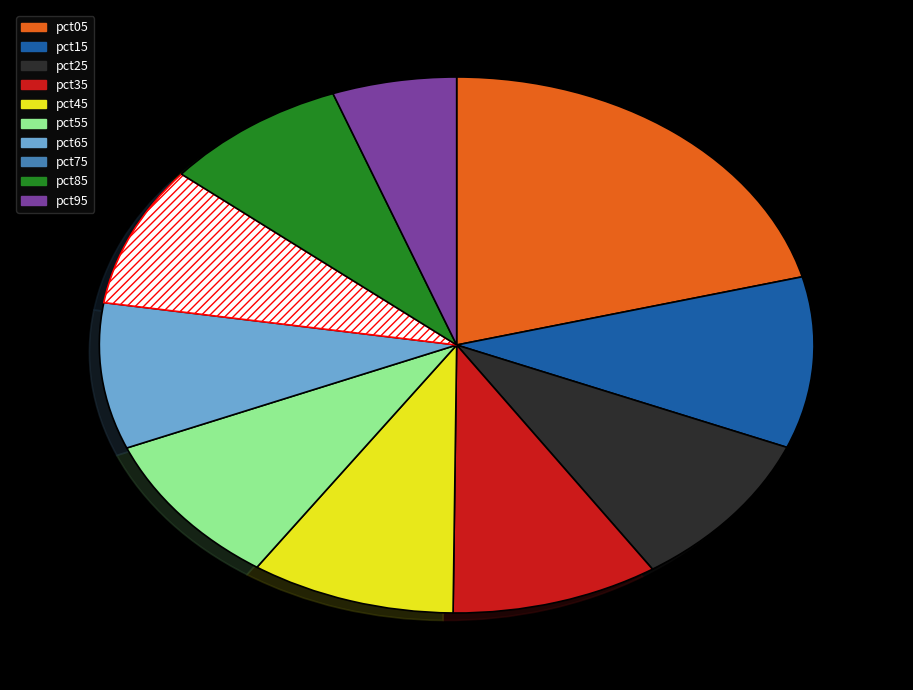

Which category has the biggest portion of the pie?

pct05